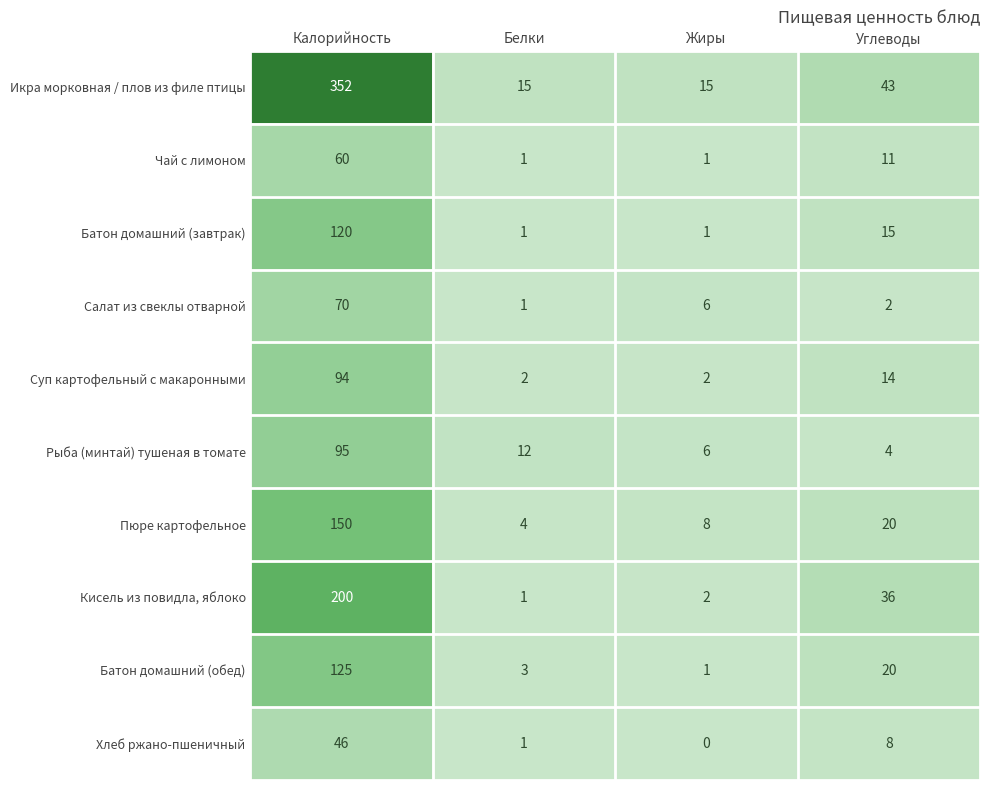

Which series has the largest range (max minus min)?

Икра морковная / плов из филе птицы